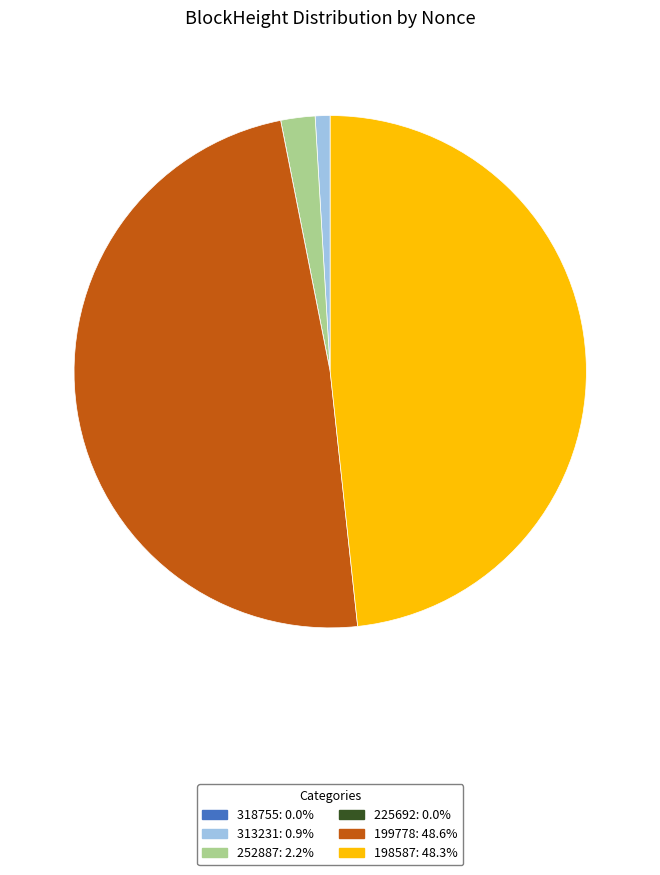

Does 198587 represent more than half of the total?

No